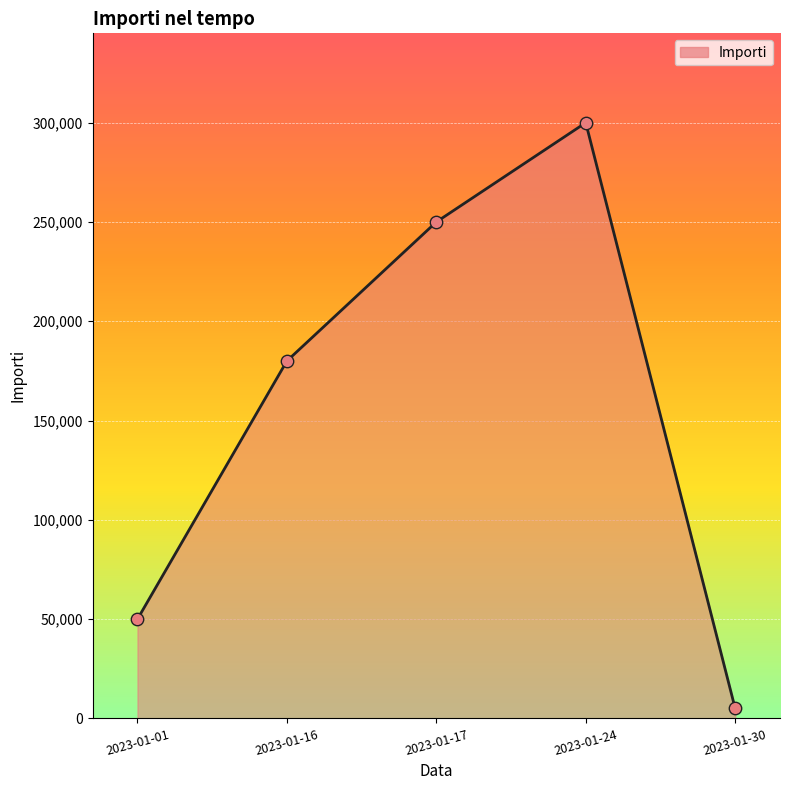

Between 2023-01-17 and 2023-01-24, which is larger?

2023-01-24